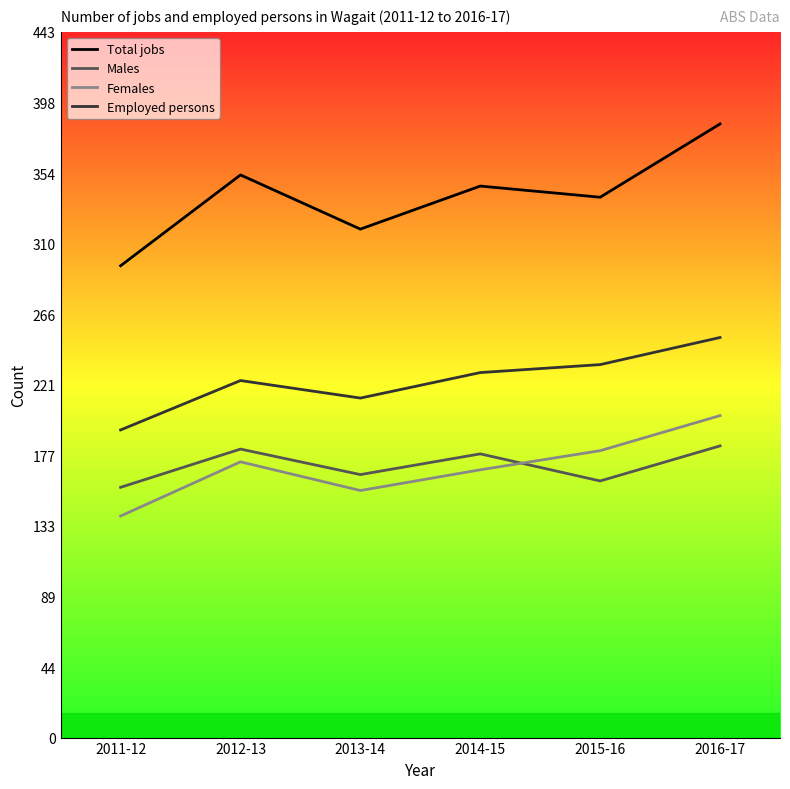

What is the lowest value of the Males series?

157